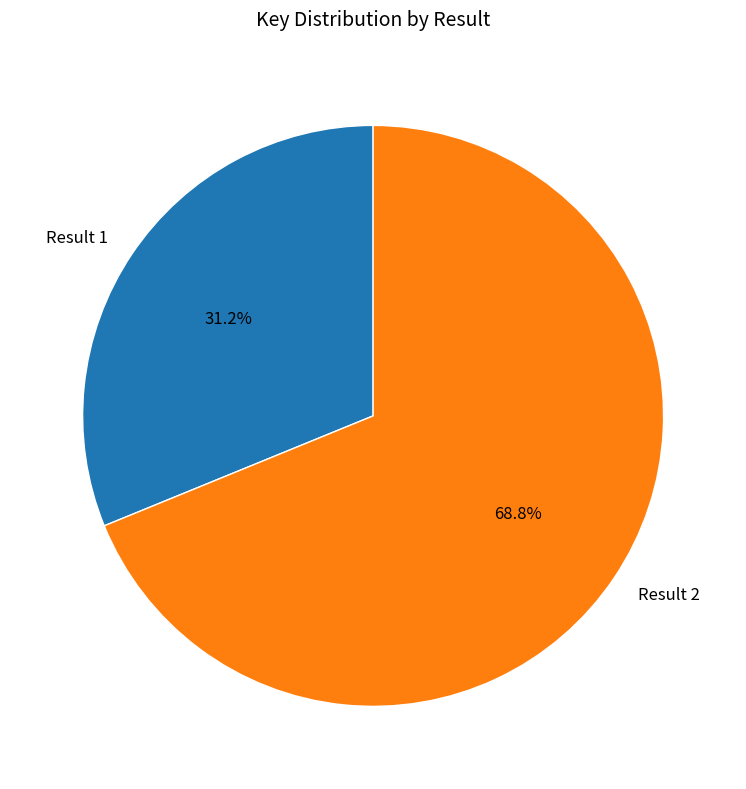

Which category has the biggest portion of the pie?

Result 2